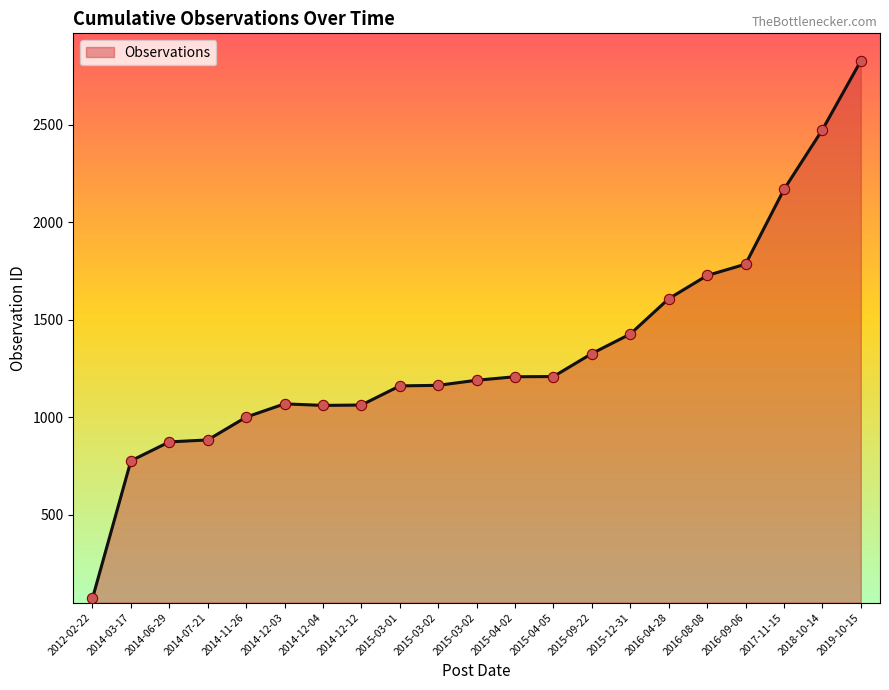

How many lines are shown in the chart?

1